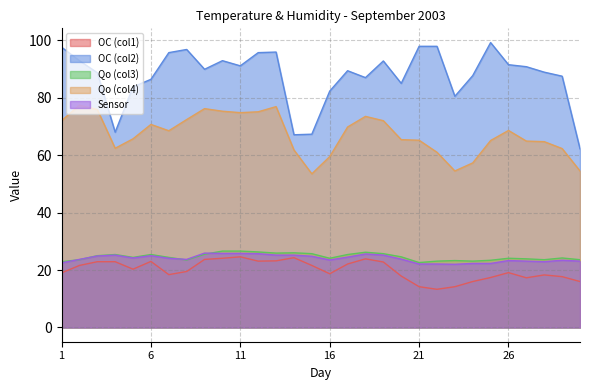

Where does the Qo (col3) series first go above 24?

2003/9/3